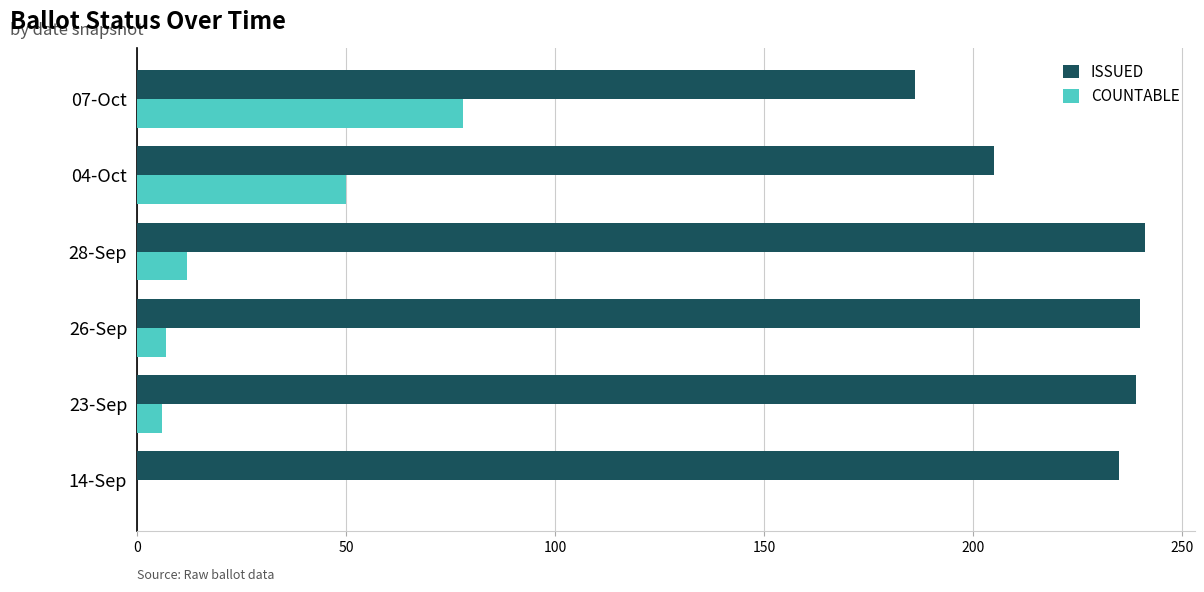

Where is COUNTABLE nearest to the value 39?

04-Oct